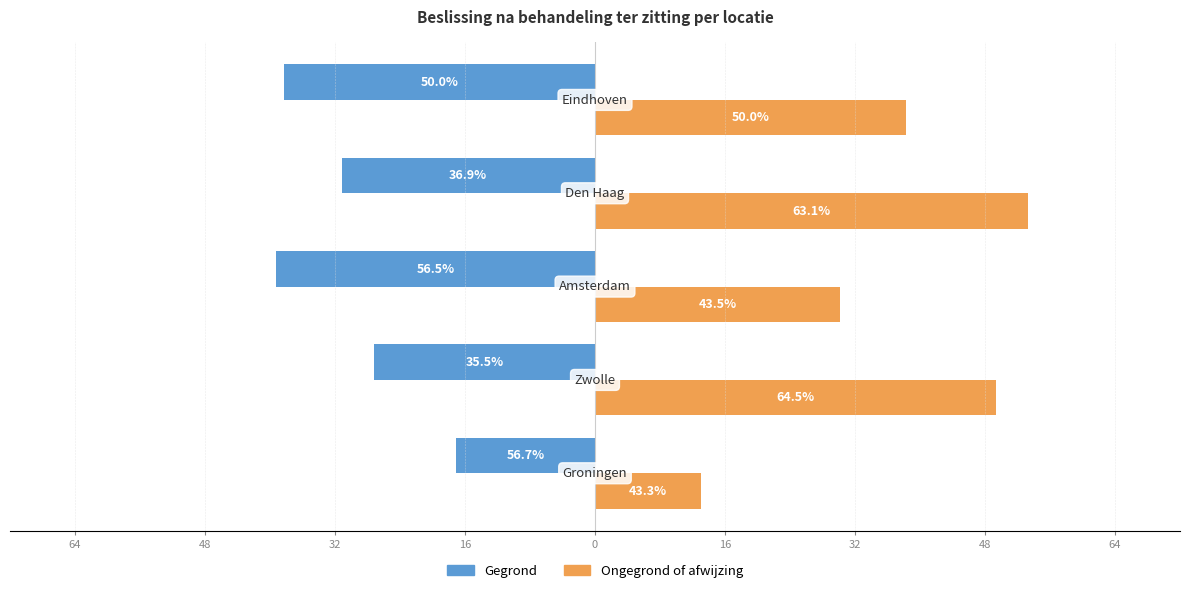

What are all the series names shown in the legend?

Gegrond, Ongegrond of afwijzing